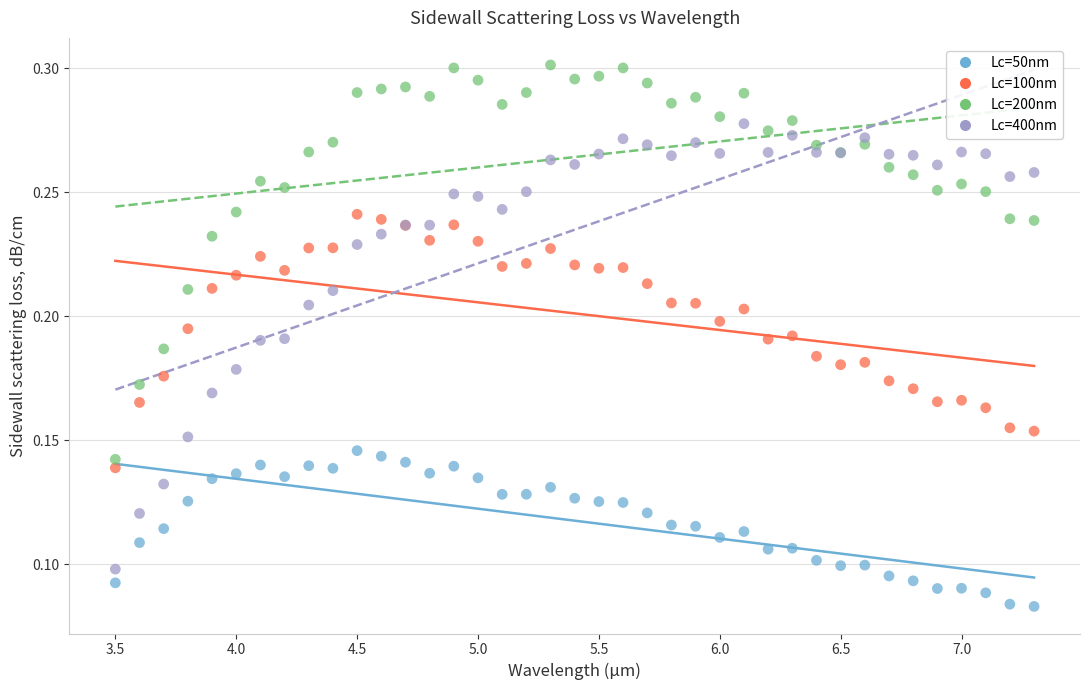

Which series reaches the maximum Y coordinate?

Lc=200nm